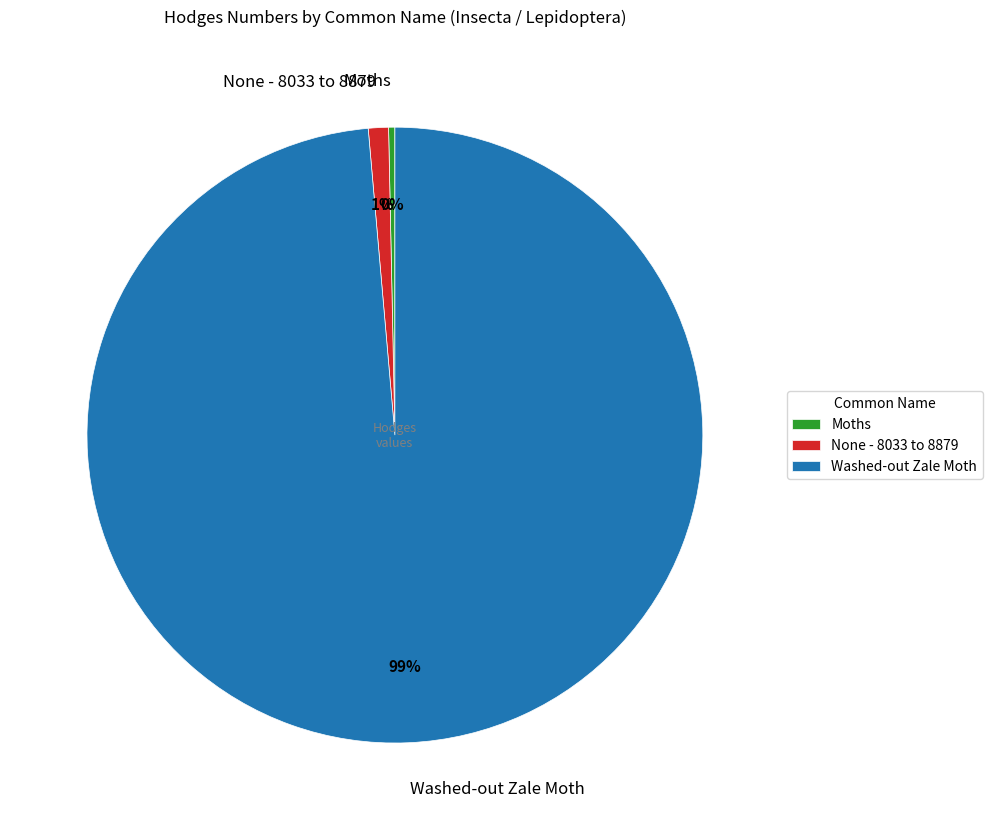

Does any single category account for the majority?

Yes